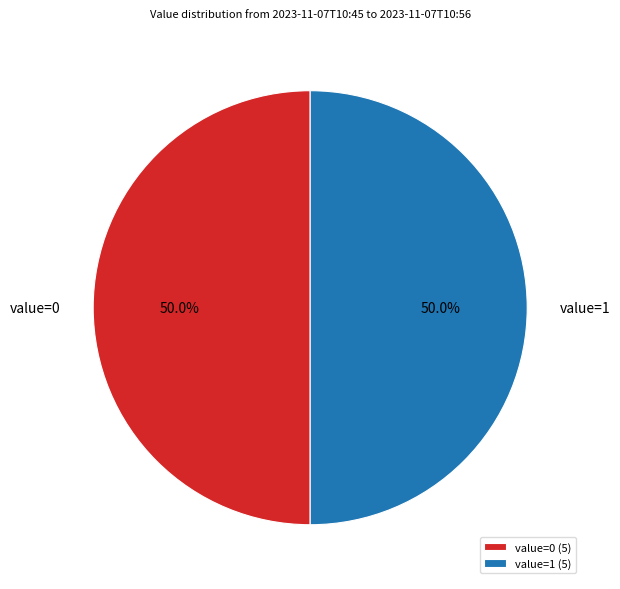

What is the ratio of the value at value=1 to the value at value=0?

1.0